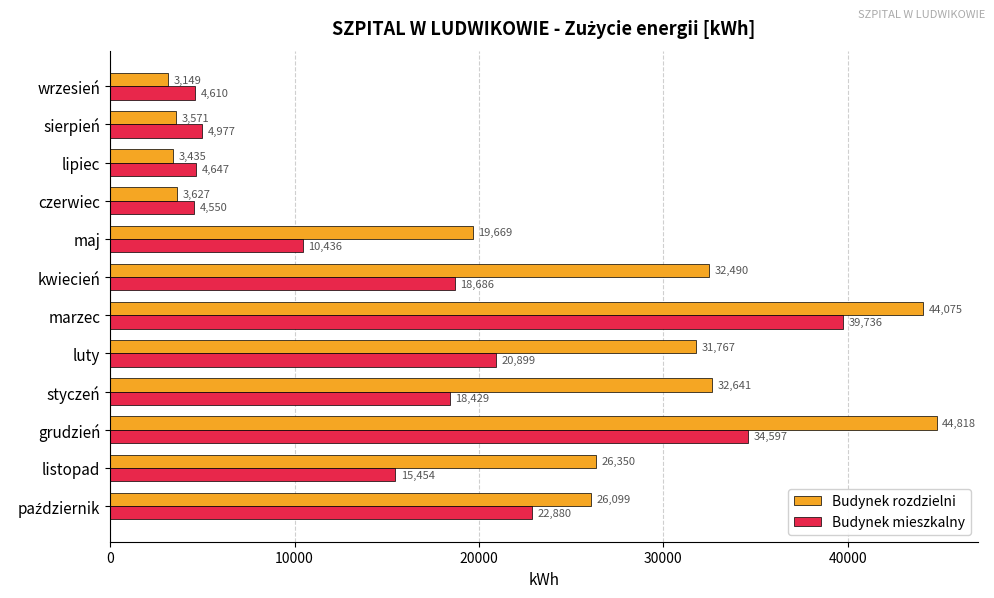

At which label does Budynek mieszkalny reach its peak?

marzec